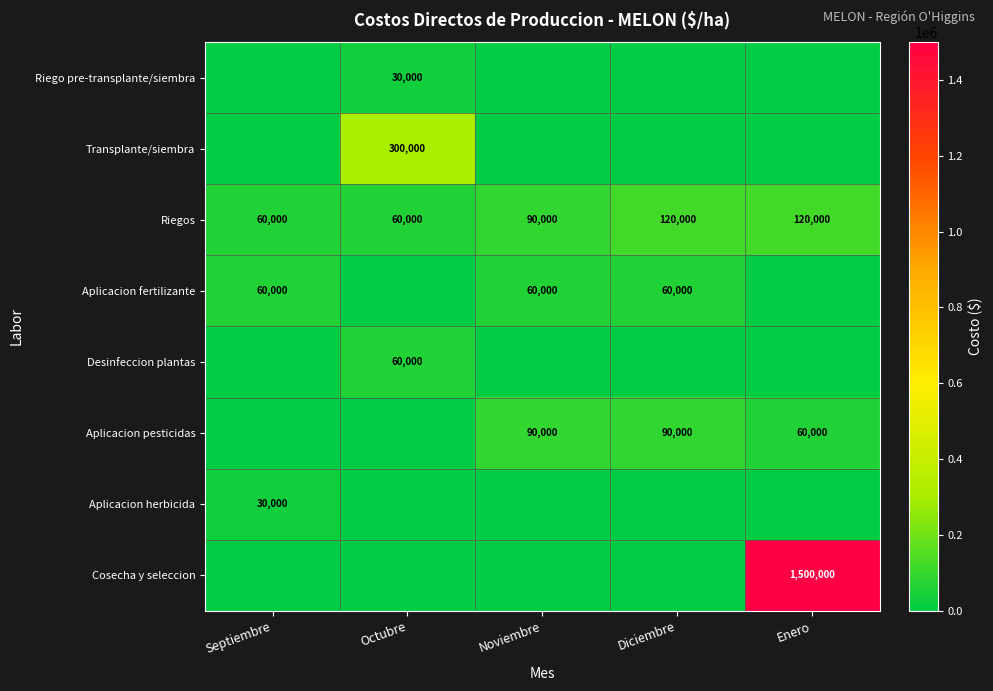

What is the maximum value for Riegos?

120000